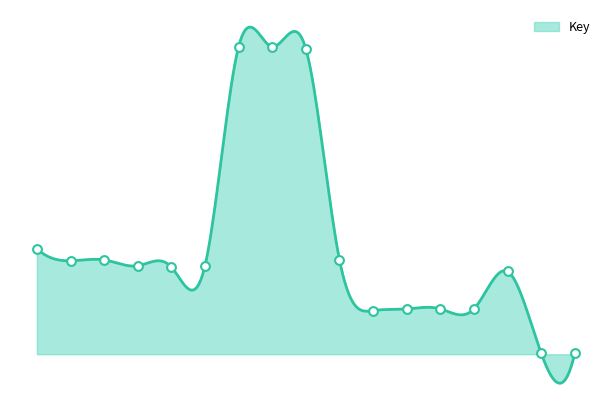

Approximately how many times larger is the value at 9 compared to 13?

6.7